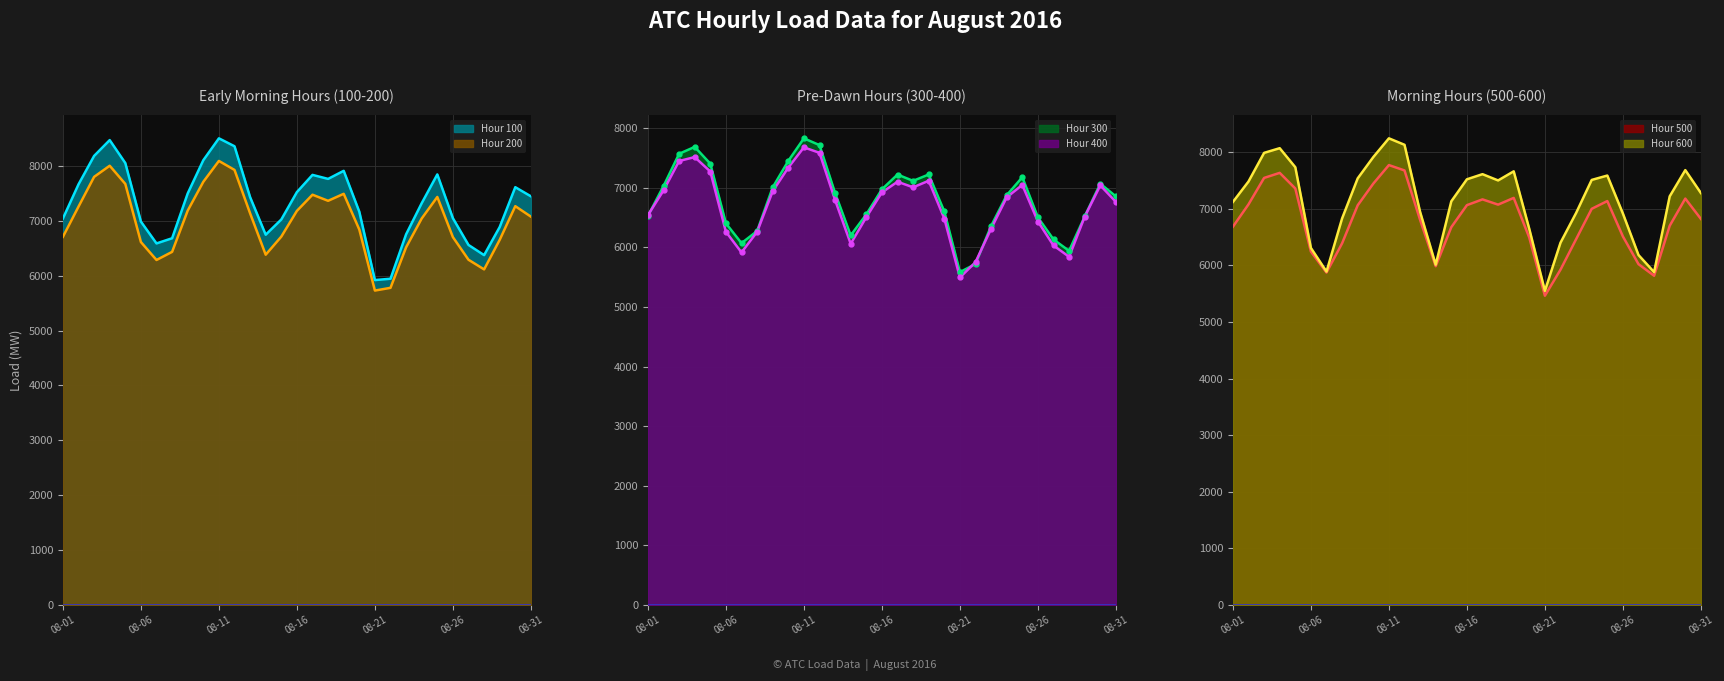

How many categories are shown in the chart?

31